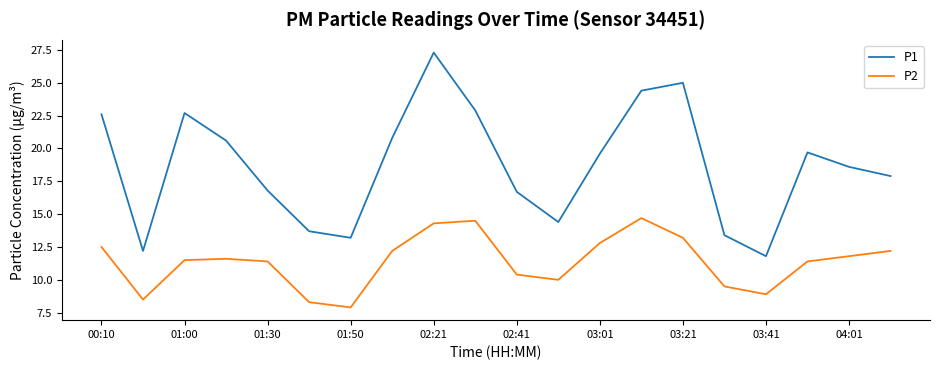

Which series has the largest total across all categories?

P1